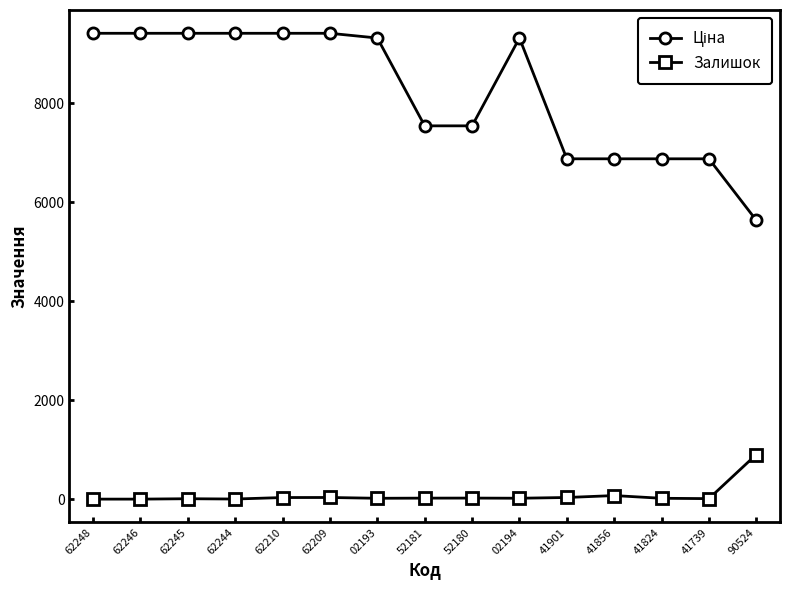

What is the maximum value shown in the chart?

9416.9